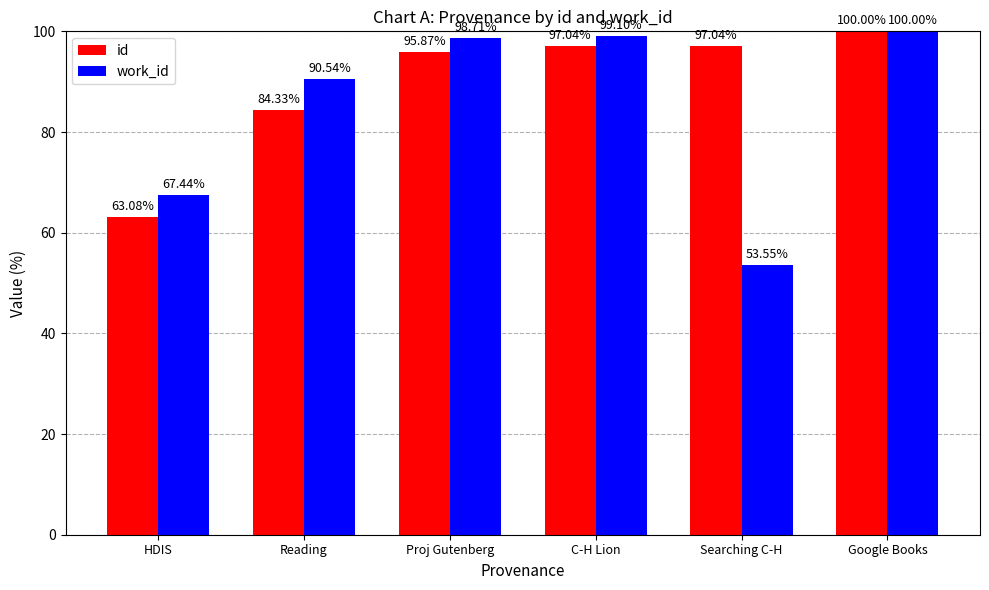

What is the sum of all work_id values?

509.3